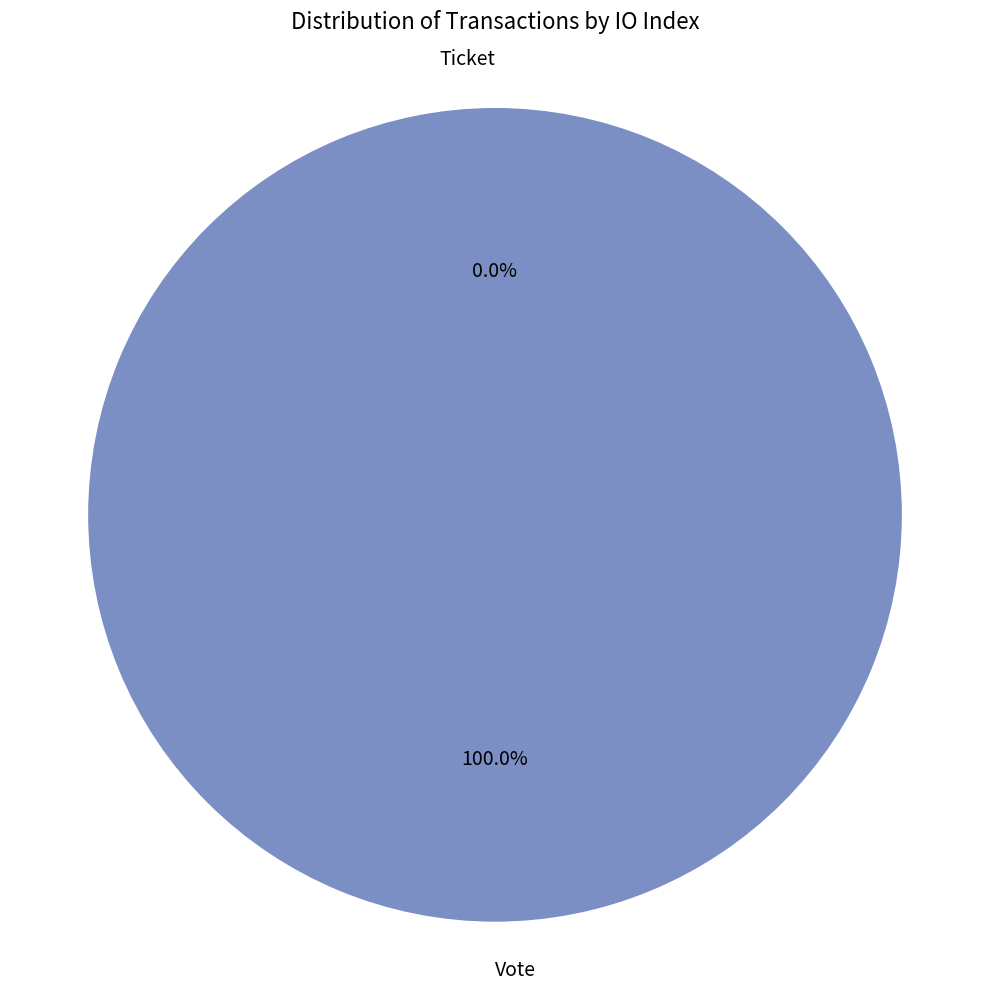

How many segments does this pie chart have?

2